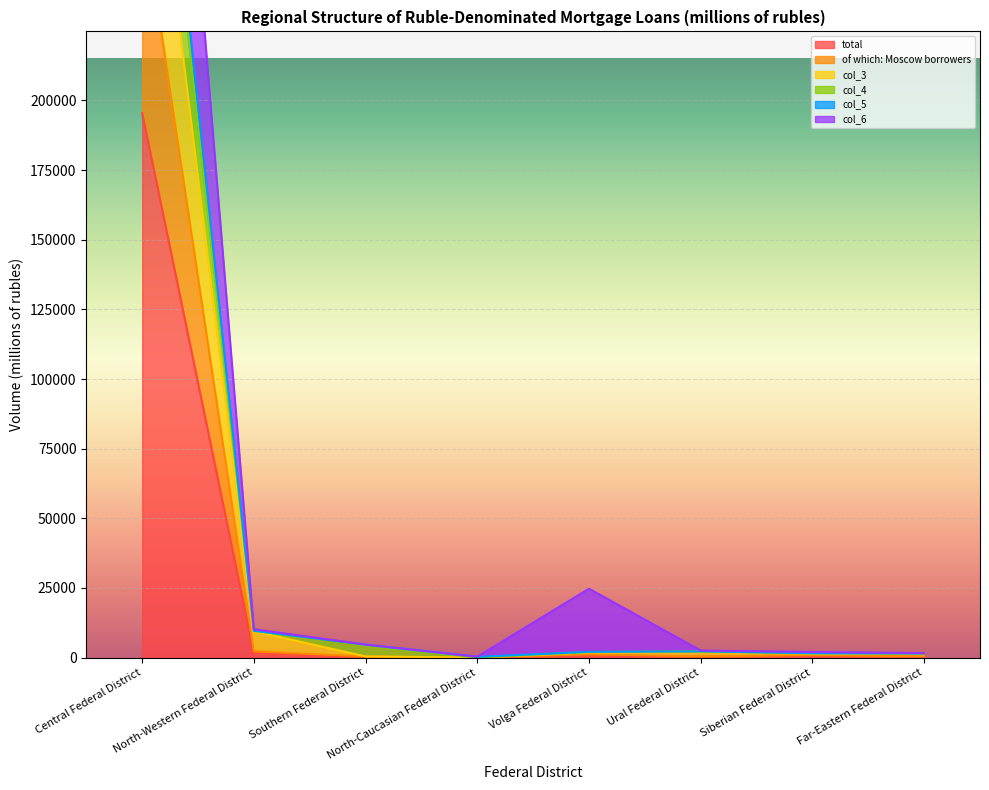

Where is the first local minimum for total?

North-Caucasian Federal District